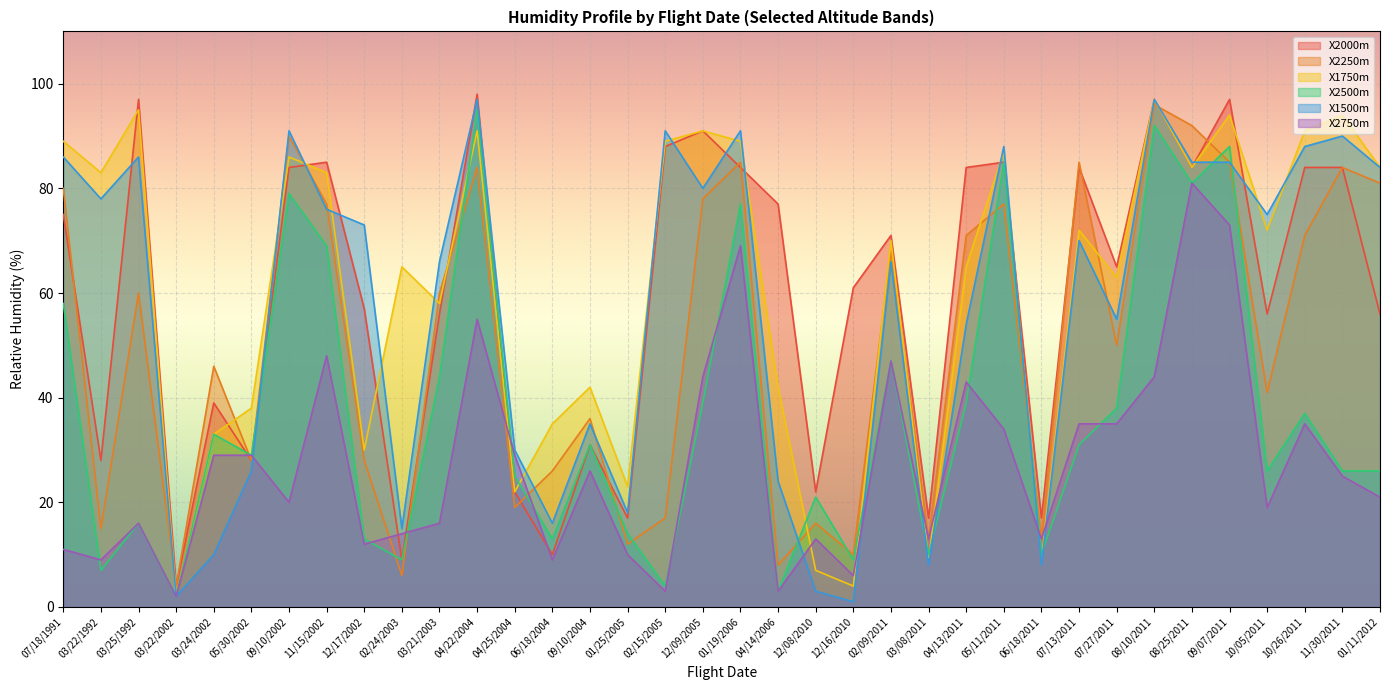

What is the maximum value for X1750m?

97